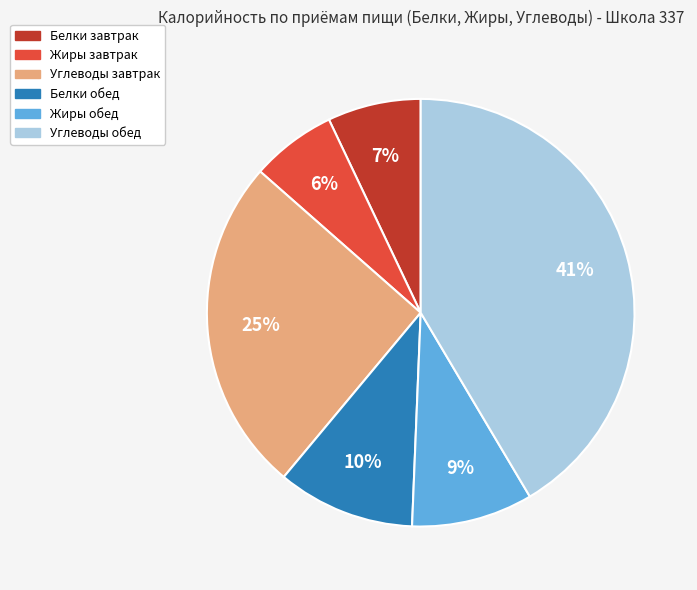

To the nearest percent, what is the average slice percentage?

17%